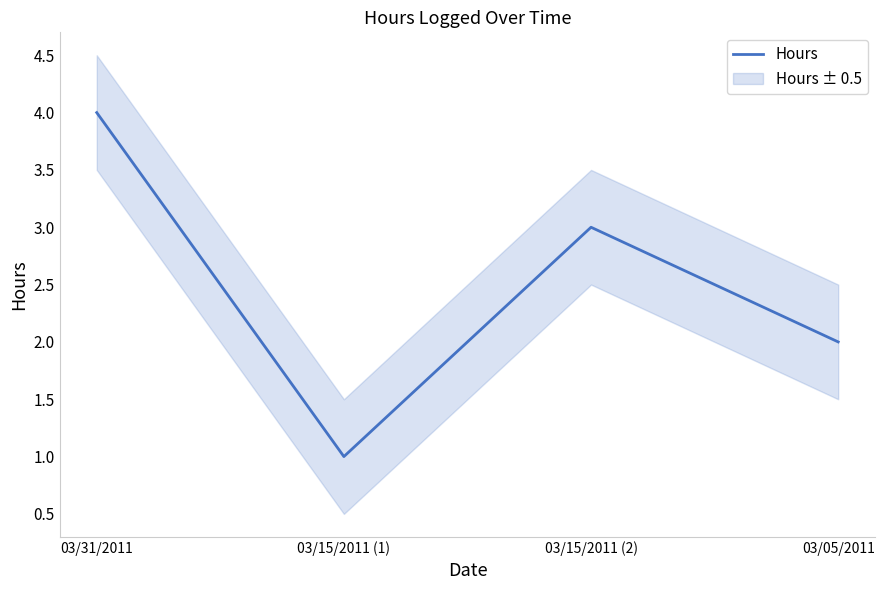

Does the chart have visible grid lines?

No